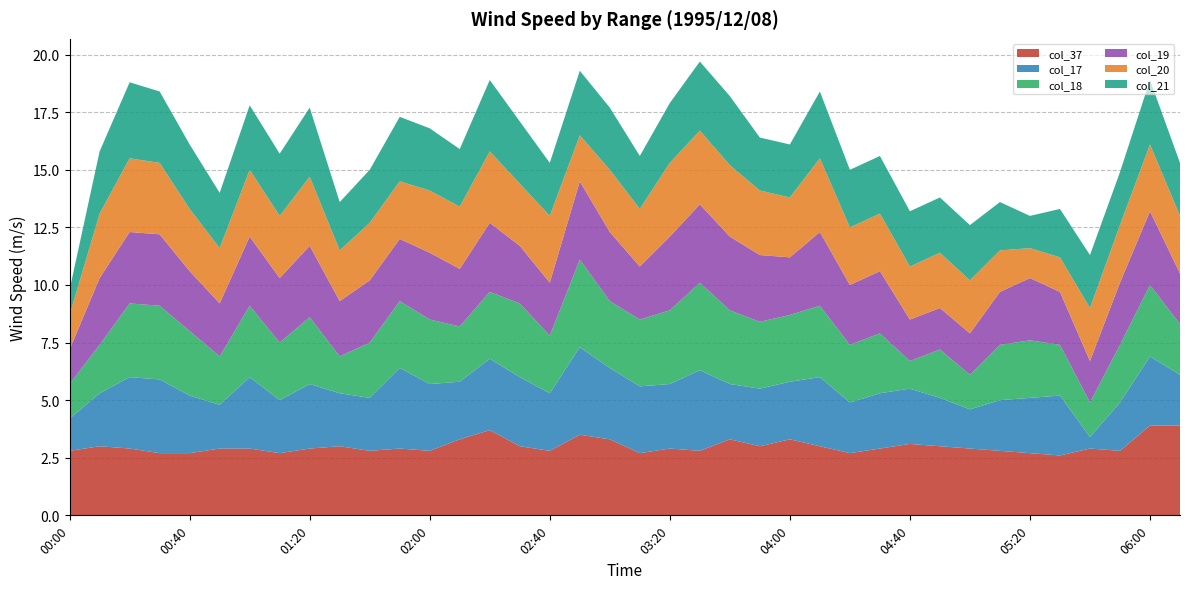

Reading left to right, extract all data points from this chart.

col_37: 2.8	3.0	2.9	2.7	2.7	2.9	2.9	2.7	2.9	3.0	2.8	2.9	2.8	3.3	3.7	3.0	2.8	3.5	3.3	2.7	2.9	2.8	3.3	3.0	3.3	3.0	2.7	2.9	3.1	3.0	2.9	2.8	2.7	2.6	2.9	2.8	3.9	3.9
col_17: 1.4	2.3	3.1	3.2	2.5	1.9	3.1	2.3	2.8	2.3	2.3	3.5	2.9	2.5	3.1	3.0	2.5	3.8	3.1	2.9	2.8	3.5	2.4	2.5	2.5	3.0	2.2	2.4	2.4	2.1	1.7	2.2	2.4	2.6	0.5	2.1	3.0	2.2
col_18: 1.5	2.1	3.2	3.2	2.8	2.1	3.1	2.5	2.9	1.6	2.4	2.9	2.8	2.4	2.9	3.2	2.5	3.8	2.9	2.9	3.2	3.8	3.2	2.9	2.9	3.1	2.5	2.6	1.2	2.1	1.5	2.4	2.5	2.2	1.5	2.5	3.1	2.2
col_19: 1.5	2.9	3.1	3.1	2.6	2.3	3.0	2.8	3.1	2.4	2.7	2.7	2.9	2.5	3.0	2.5	2.3	3.4	3.0	2.3	3.2	3.4	3.2	2.9	2.5	3.2	2.6	2.7	1.8	1.8	1.8	2.3	2.7	2.3	1.8	2.7	3.2	2.2
col_20: 1.5	2.8	3.2	3.1	2.7	2.4	2.9	2.7	3.0	2.2	2.5	2.5	2.7	2.7	3.1	2.7	2.9	2.0	2.7	2.5	3.2	3.2	3.1	2.8	2.6	3.2	2.5	2.5	2.3	2.4	2.3	1.8	1.3	1.5	2.3	2.5	2.9	2.5
col_21: 1.1	2.7	3.3	3.1	2.8	2.4	2.8	2.7	3.0	2.1	2.3	2.8	2.7	2.5	3.1	2.7	2.3	2.8	2.7	2.3	2.6	3.0	3.0	2.3	2.3	2.9	2.5	2.5	2.4	2.4	2.4	2.1	1.4	2.1	2.3	2.3	2.8	2.3